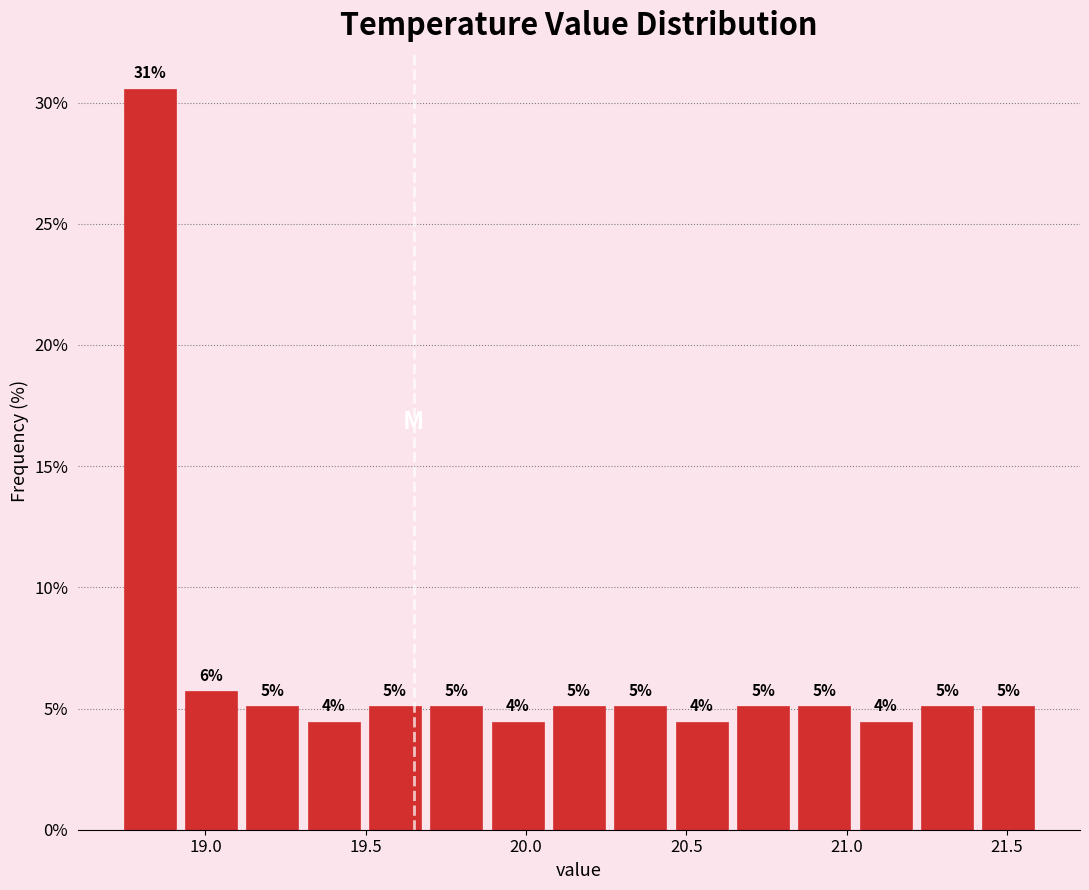

Around what value on the x-axis is the tallest bar? Give the approximate position of its centre, as read against the axis.

18.85